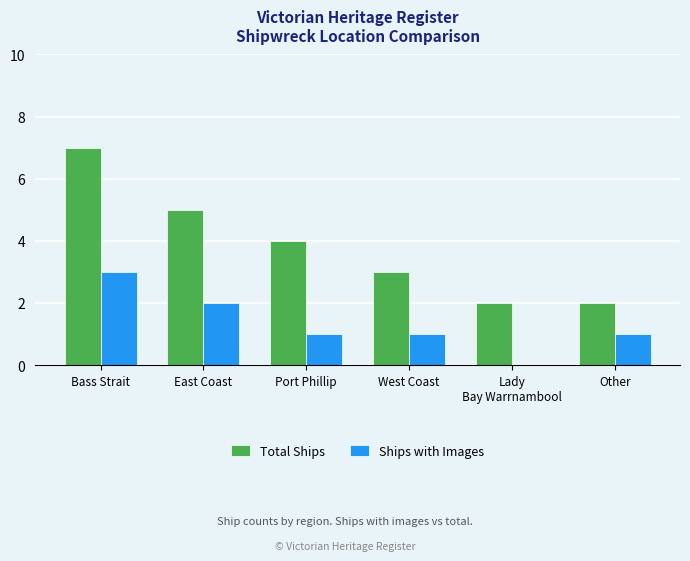

Count the Total Ships values in the range 2 to 5.

5